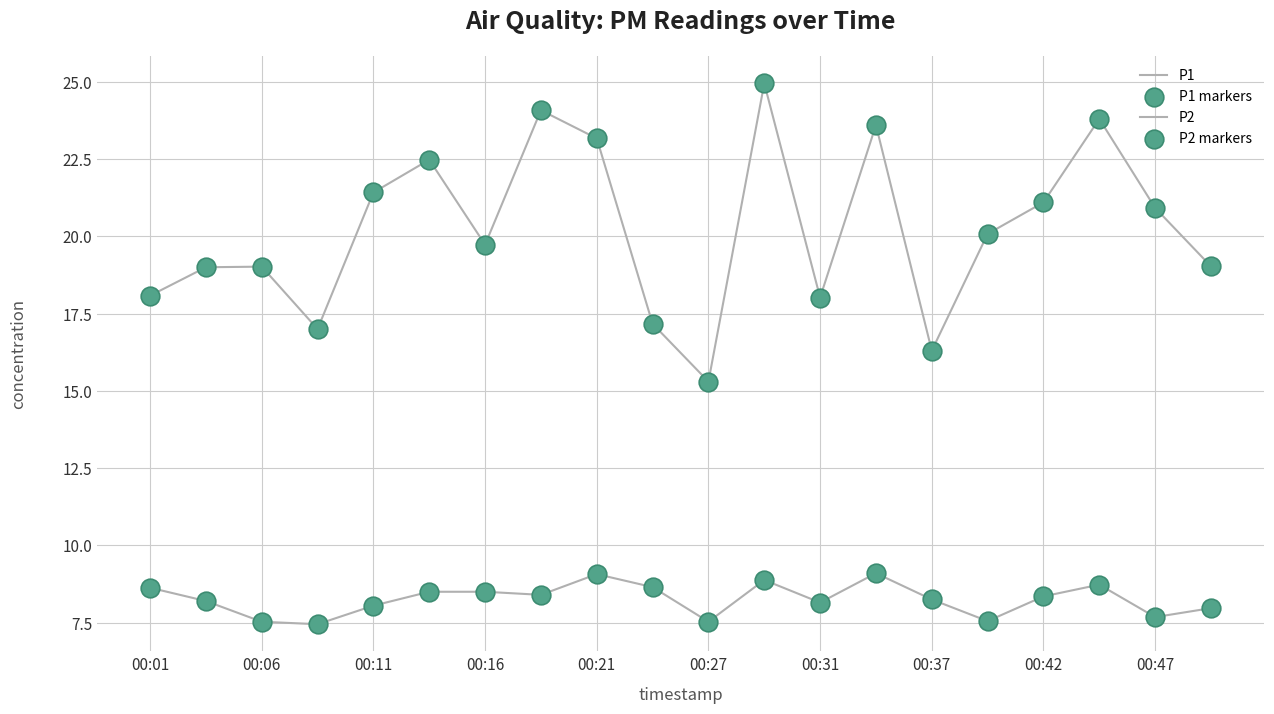

At which category is the sum across all series the highest?

11